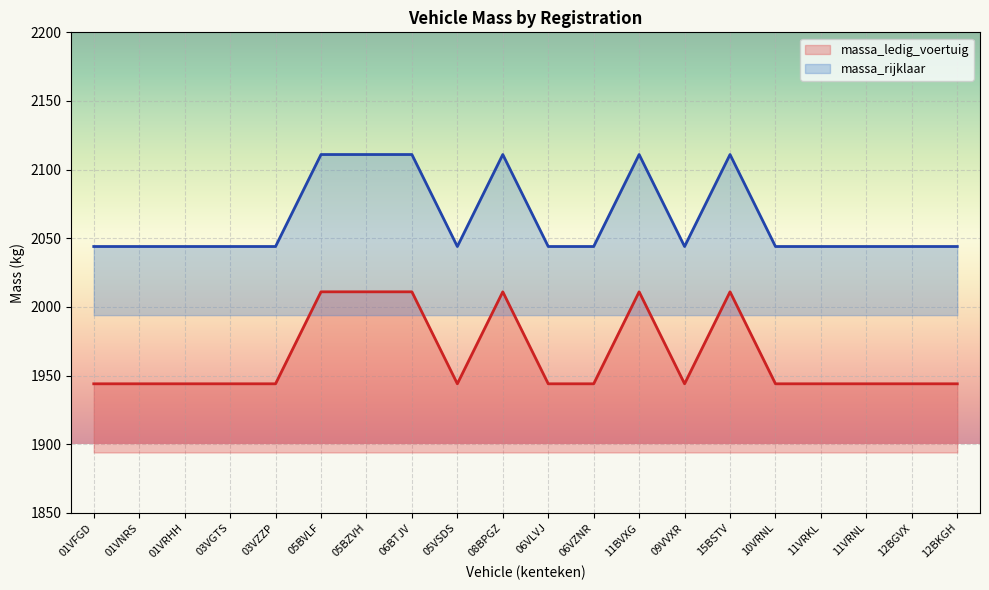

What is the difference between the maximum and minimum values in the massa_ledig_voertuig series?

67